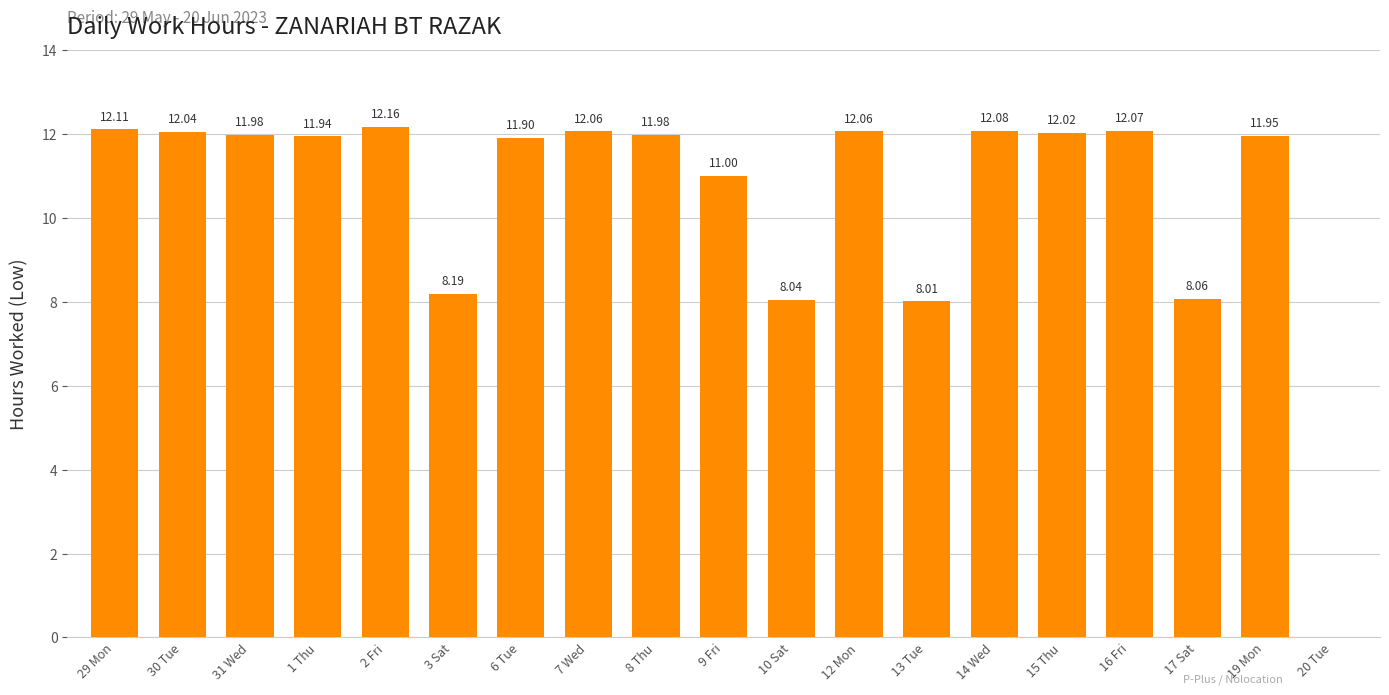

Read the value at 29 Mon.

12.1